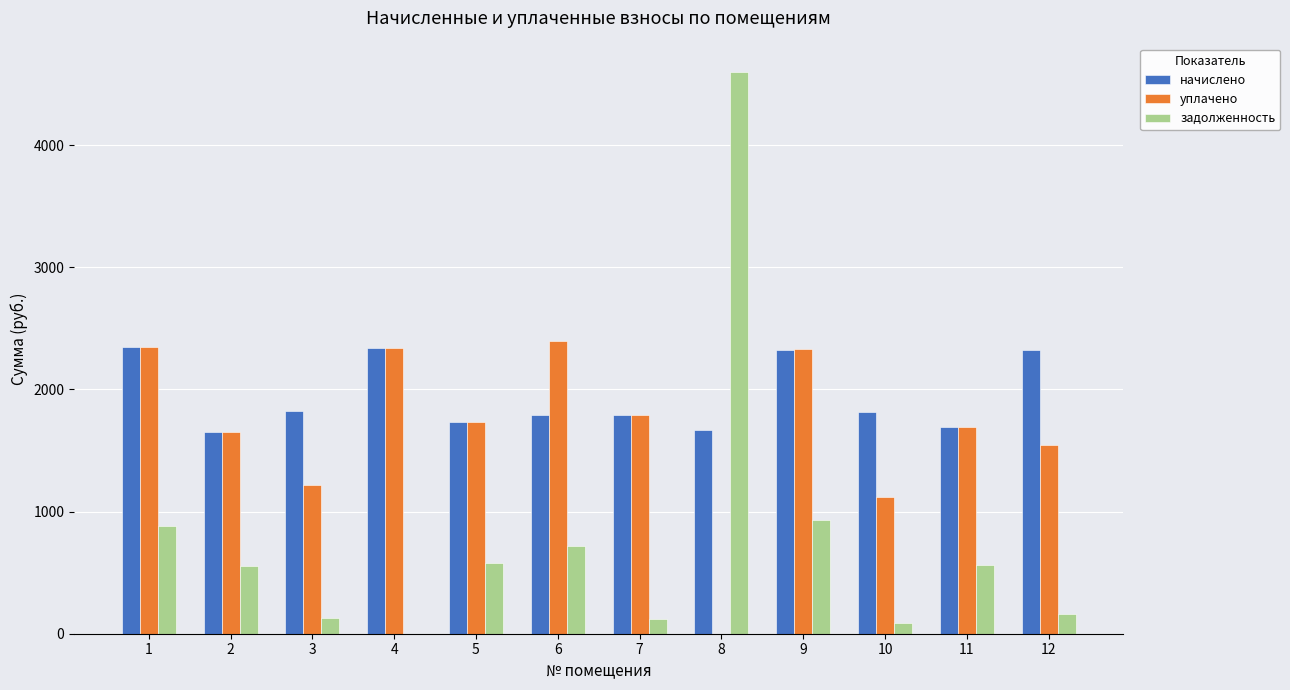

Does the chart contain stacked bars?

No